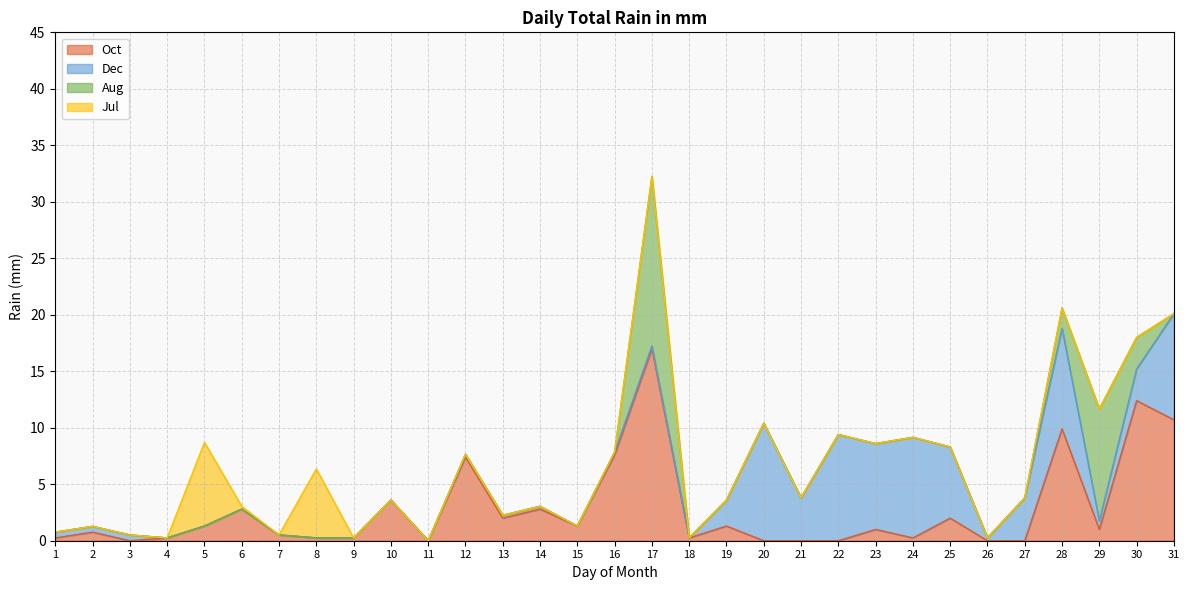

True or false: Dec and Jul cross at least once.

False